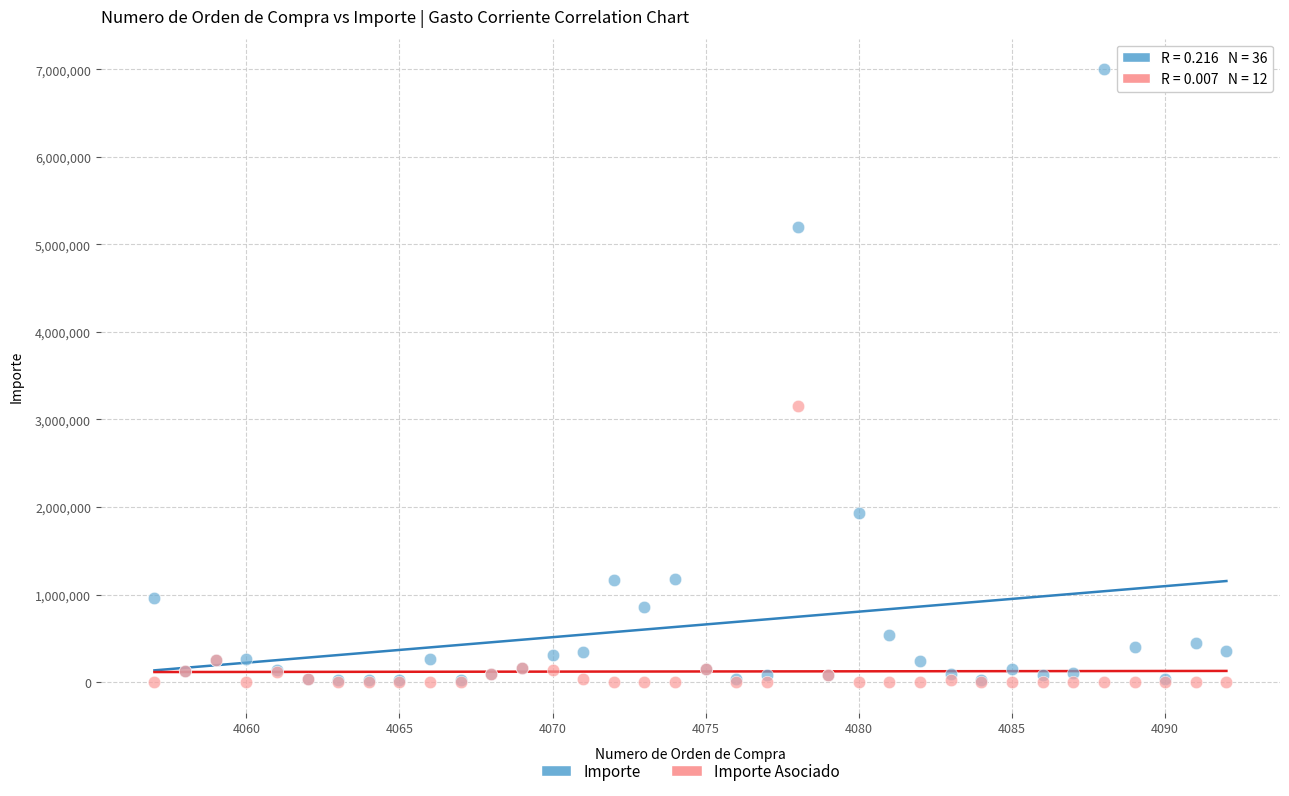

Which series reaches the maximum Y coordinate?

Importe